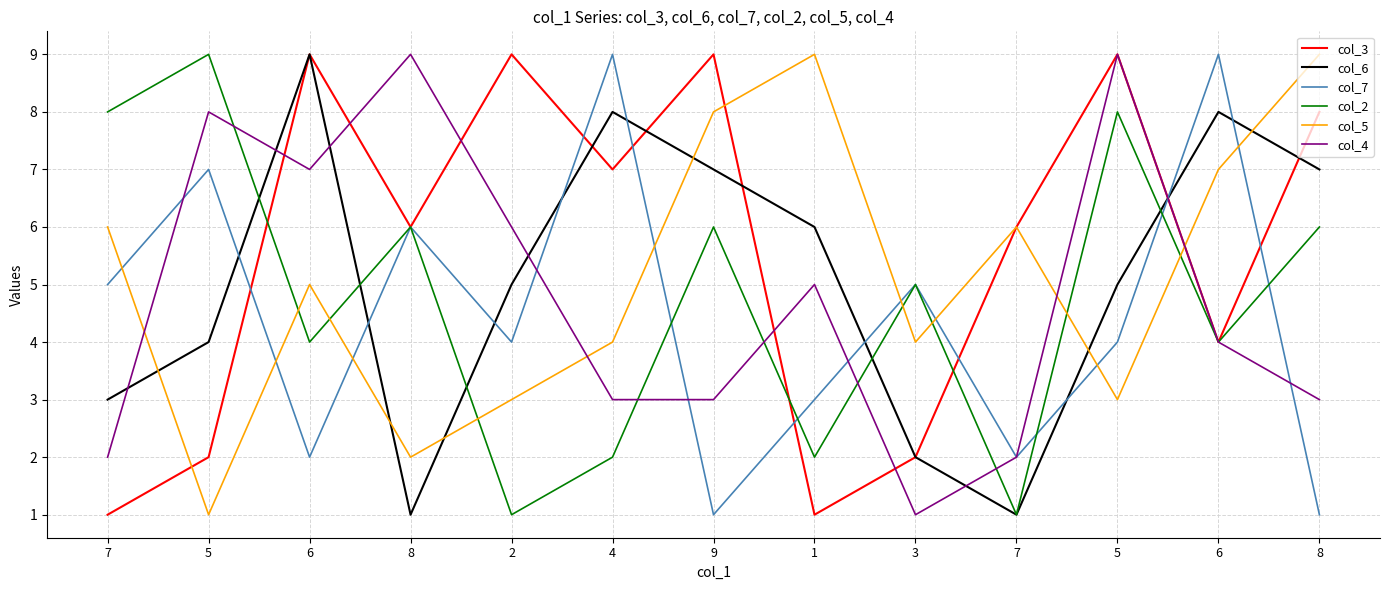

Which has a higher value, 8 or 5?

5